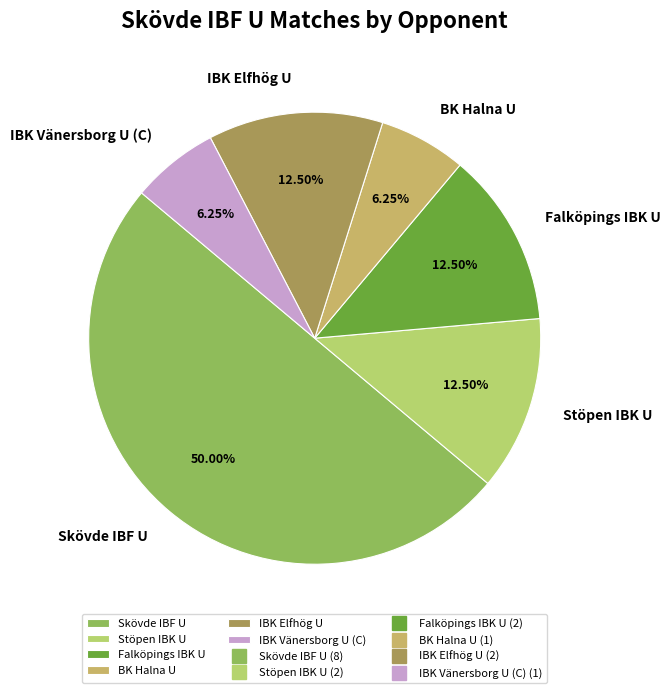

What is the ratio of the value at IBK Vänersborg U (C) to the value at BK Halna U?

1.0